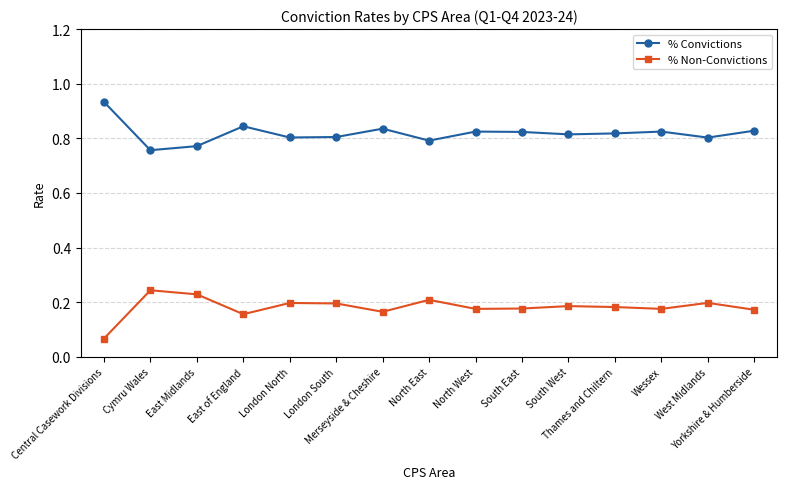

List the series in order of their peak value, lowest first.

% Non-Convictions, % Convictions